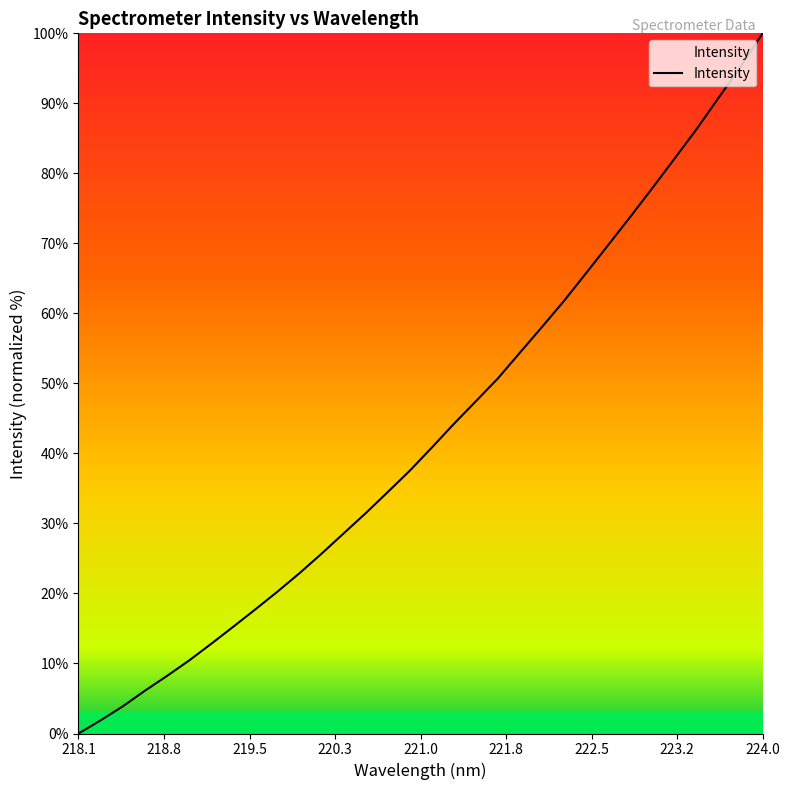

What is the difference between the second highest and second lowest values?

93.4